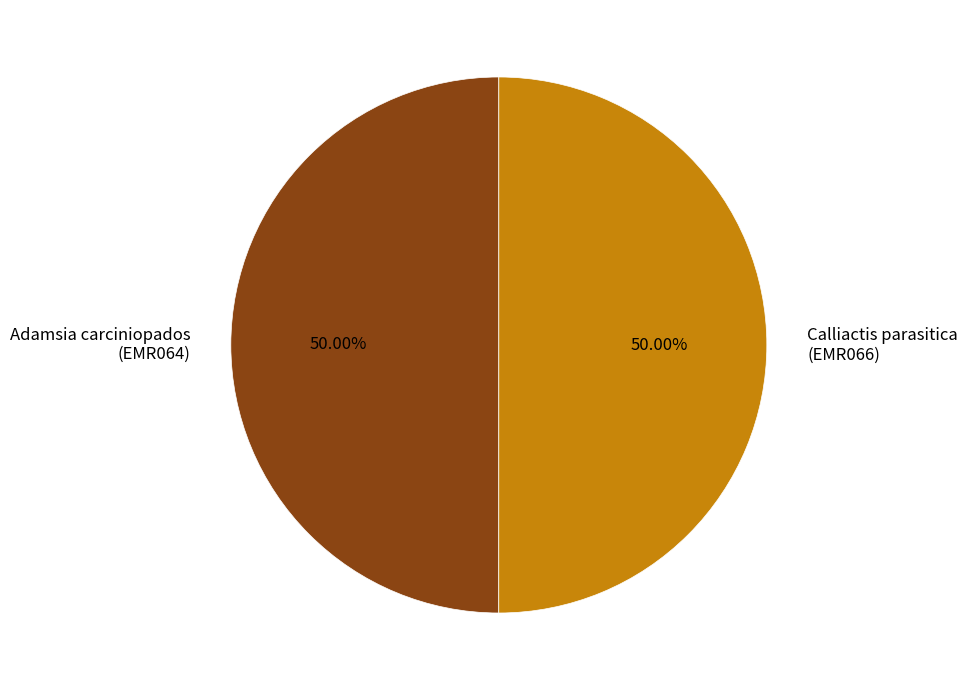

Combined, do Calliactis parasitica (EMR066) and Adamsia carciniopados (EMR064) account for over 50%?

Yes